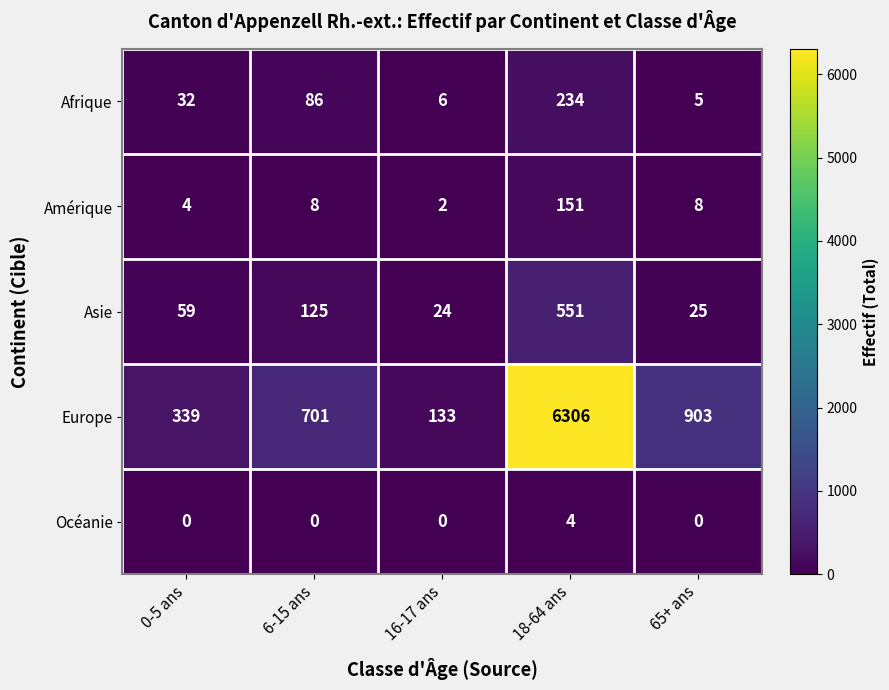

What is the difference between the Asie values at 16-17 ans and 6-15 ans?

101